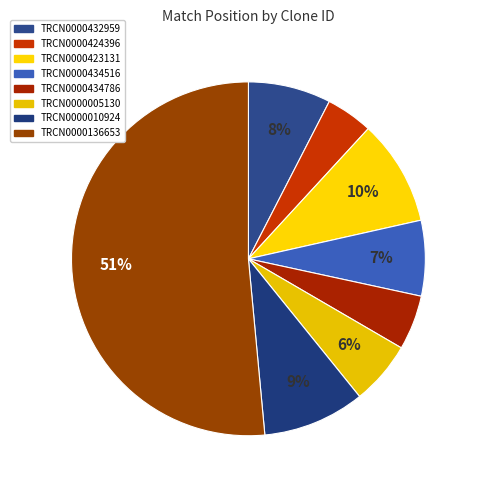

The TRCN0000434786 slice represents 1% of the pie. True or false?

False